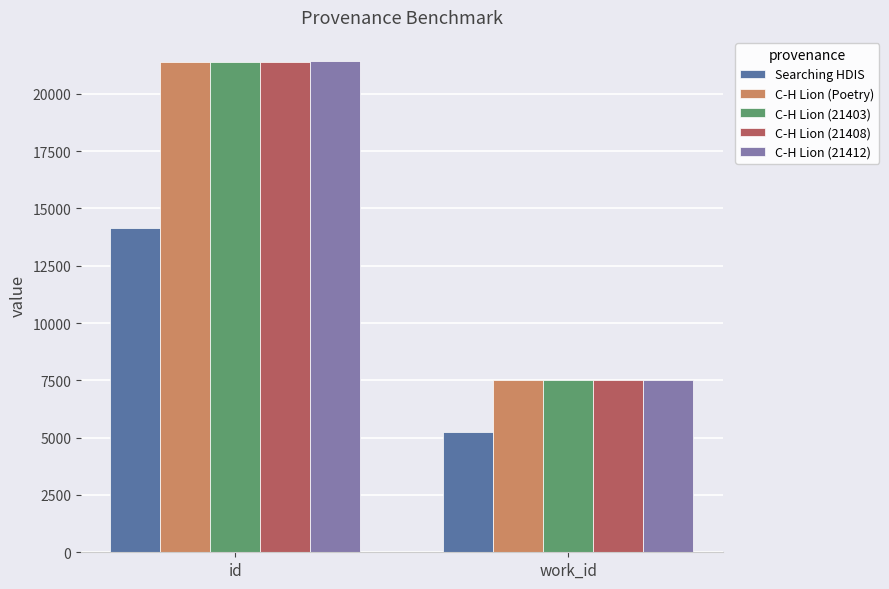

What is the total value across all series at id?

99772